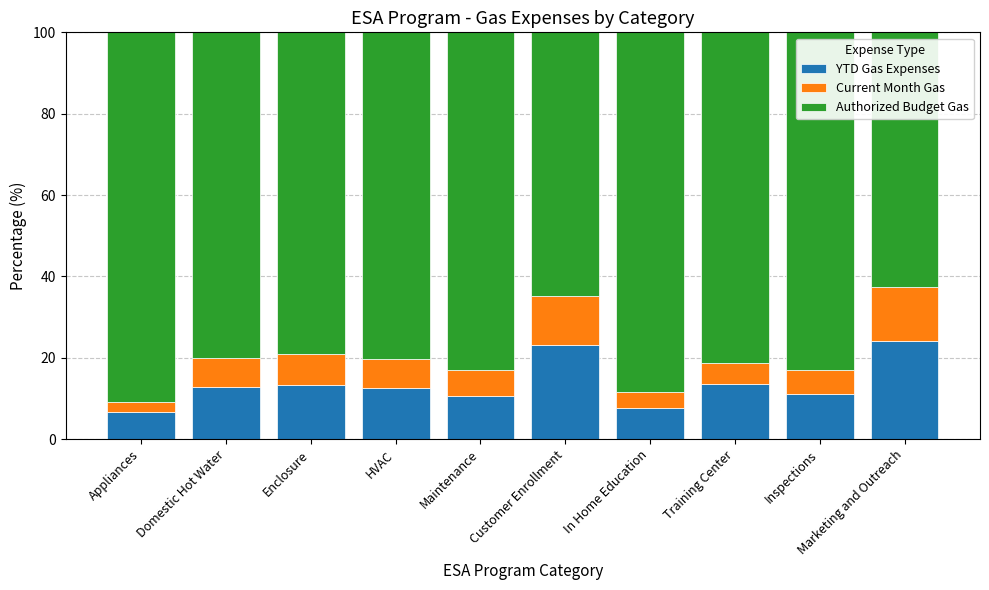

What is the lowest value of the YTD Gas Expenses series?

6.6